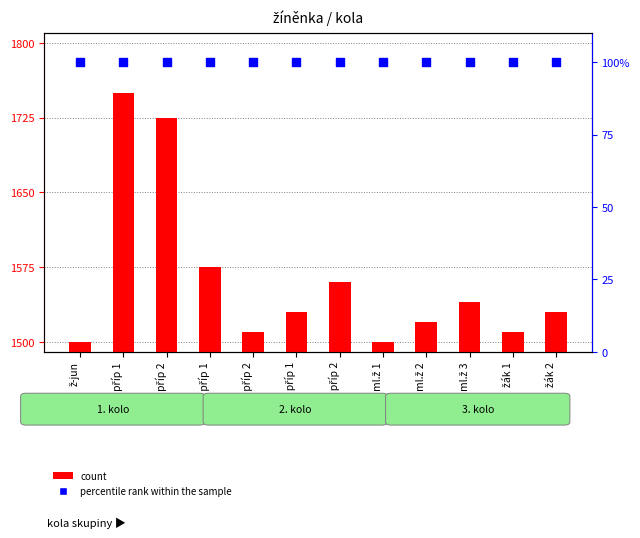

At which category is the sum across all series the highest?

C příp 1